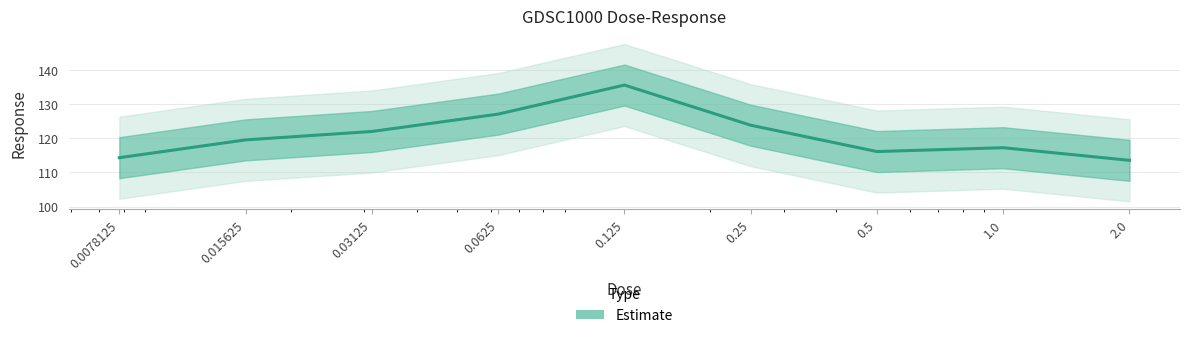

Does the chart display data point markers on the line(s)?

No